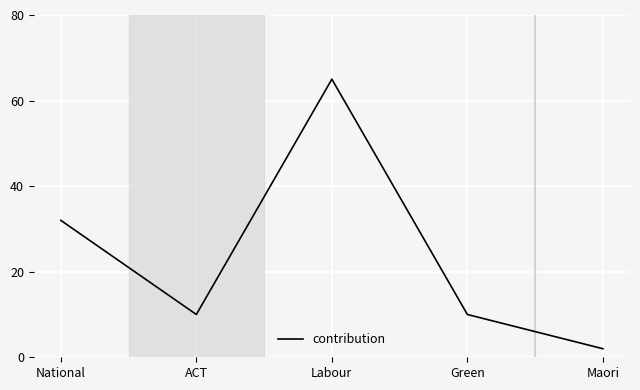

The value at Maori is 2. True or false?

True